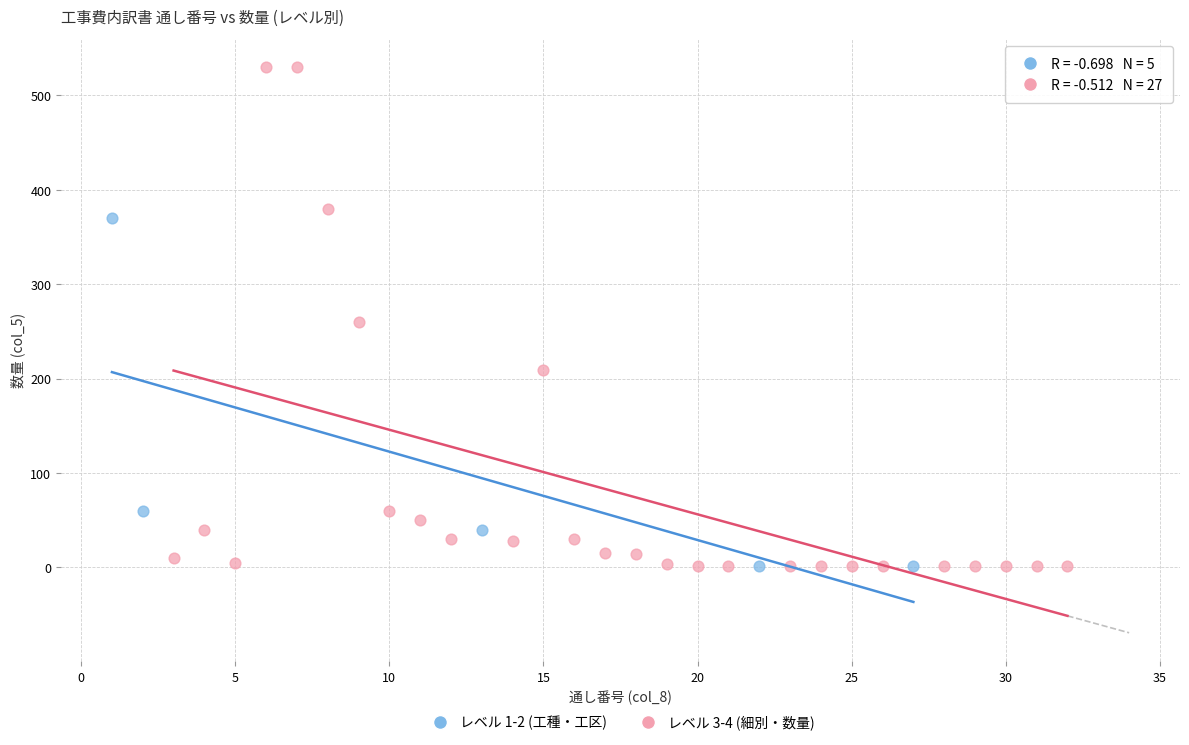

Which series reaches the maximum Y coordinate?

レベル 3-4 (細別・数量)